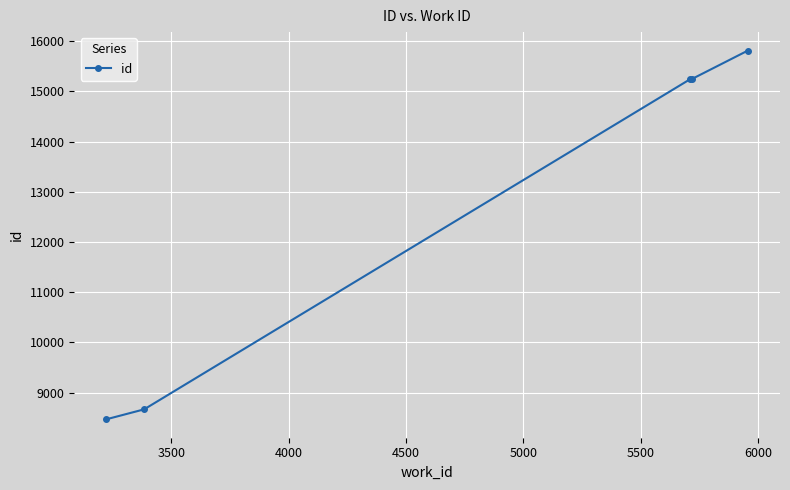

What is the difference between the second highest and minimum values?

6782